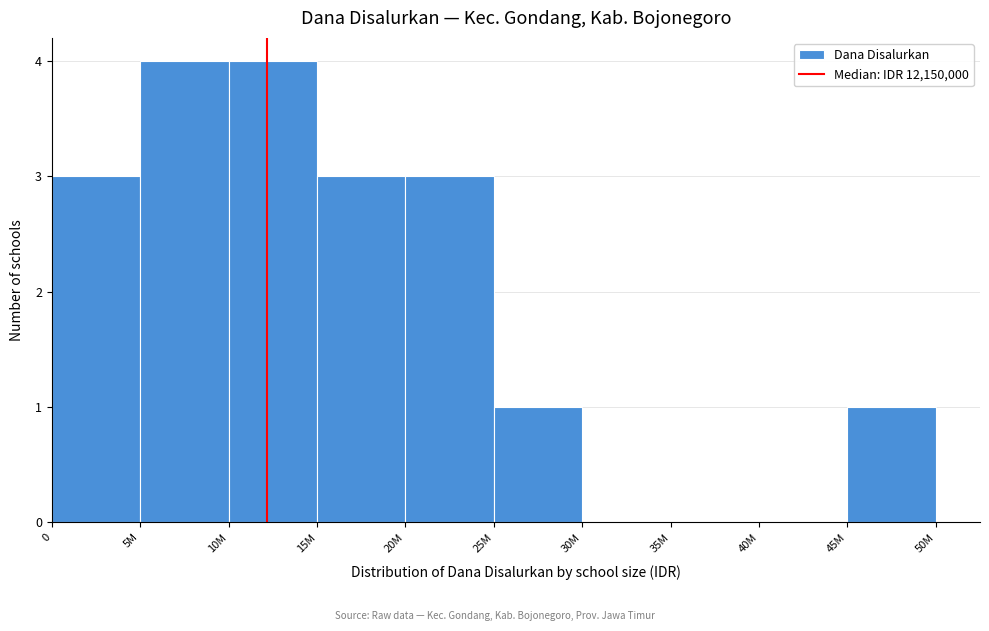

Reading right to left, extract all data points from this chart.

45M=1	40M=0	35M=0	30M=0	25M=1	20M=3	15M=3	10M=4	5M=4	0=3